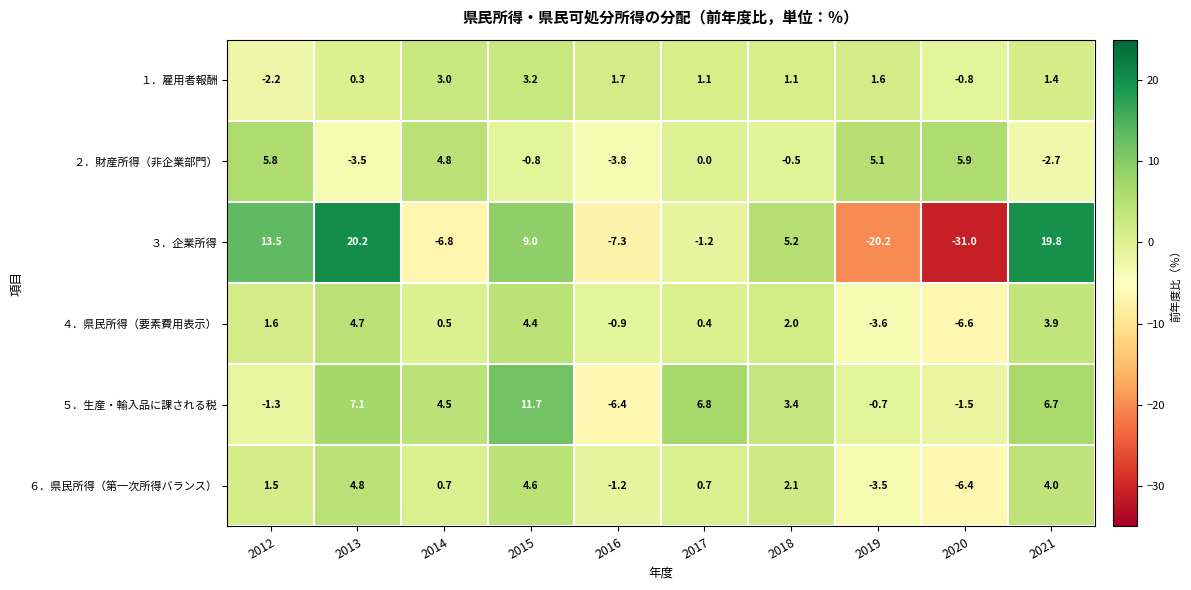

Count the number of categories in the chart.

10